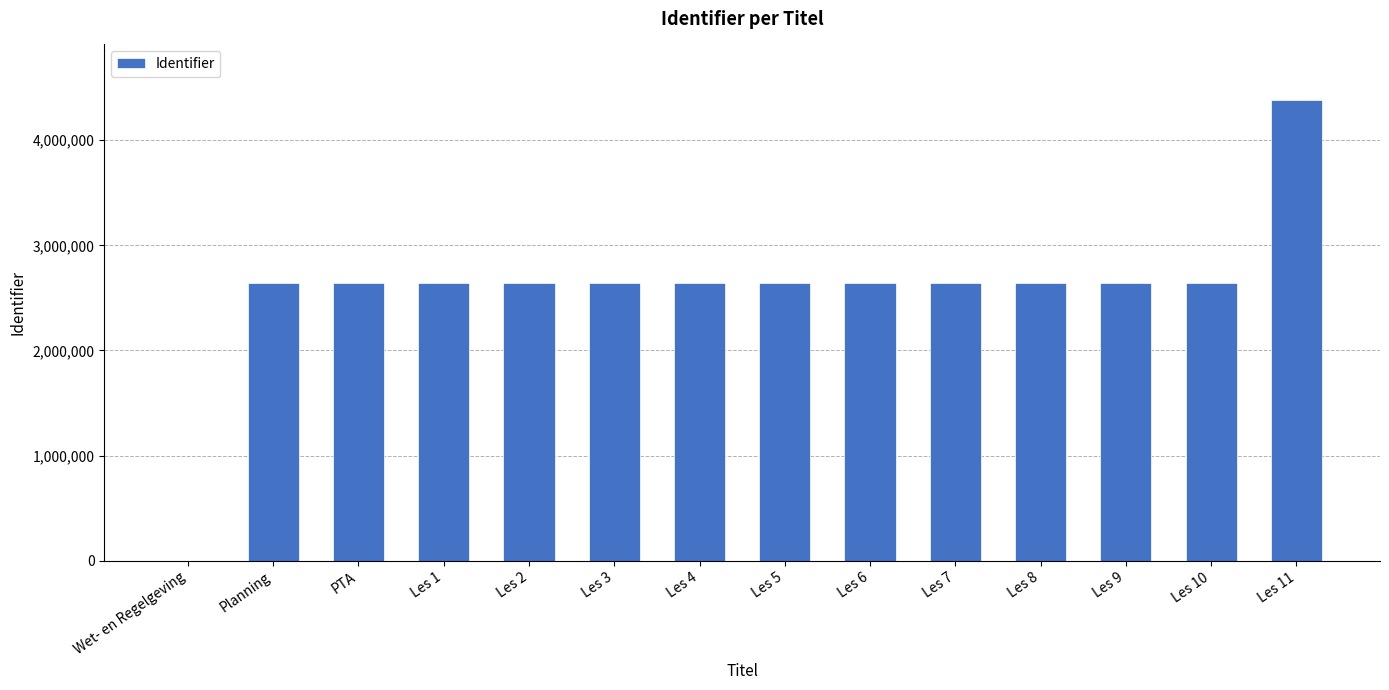

Which has a higher value, Les 1 or Wet- en Regelgeving?

Les 1